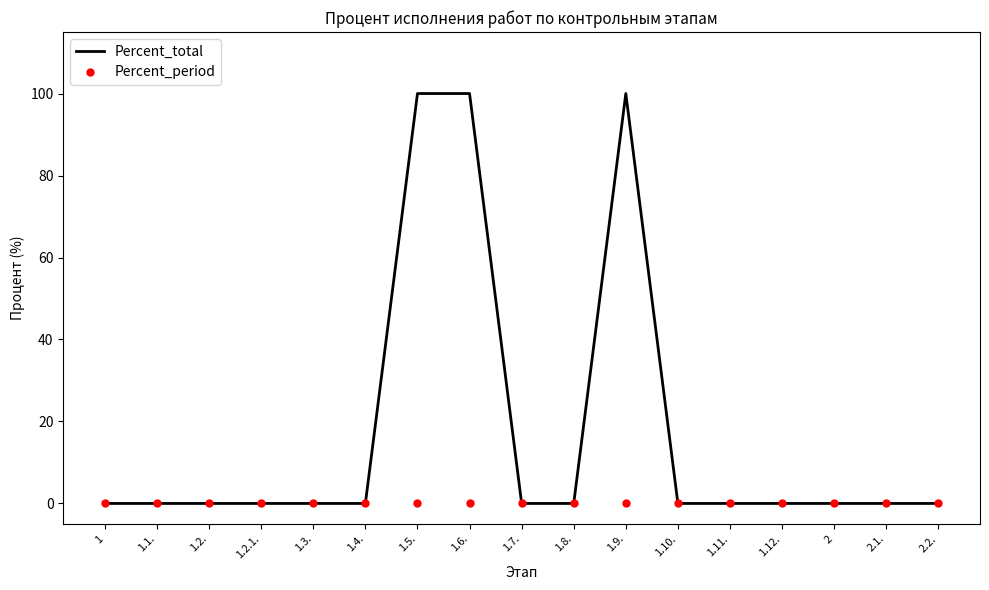

Which series has the largest total across all categories?

Percent_total